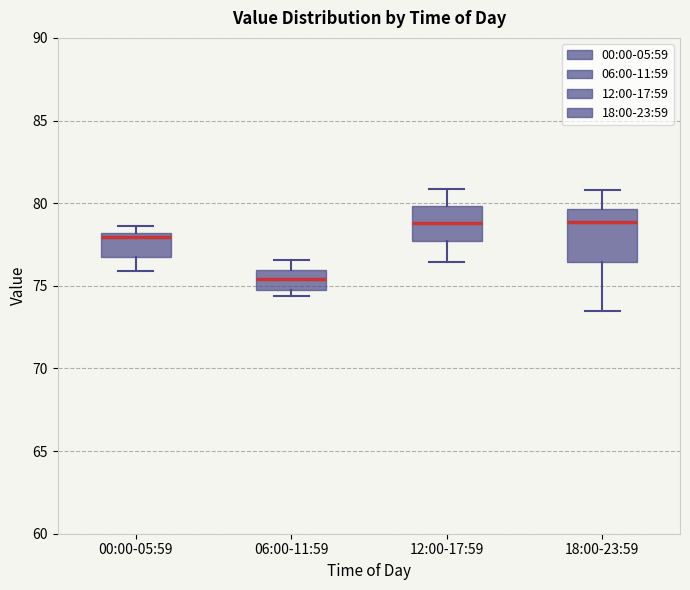

Reading left to right, transcribe this box plot: for each box, give where its median line is, the range the box spans, and where its two whiskers end, as read against the y-axis. The values are not printed on the chart, so give them approximately, as read against the axis.

00:00-05:59: median 78.0 (just below the box's upper edge), box 76.5 to 78.0, whiskers 76.0 to 78.5
06:00-11:59: median 75.5, box 75.0 to 76.0, whiskers 74.5 to 76.5
12:00-17:59: median 79.0, box 77.5 to 80.0, whiskers 76.5 to 81.0
18:00-23:59: median 79.0, box 76.5 to 79.5, whiskers 73.5 to 81.0